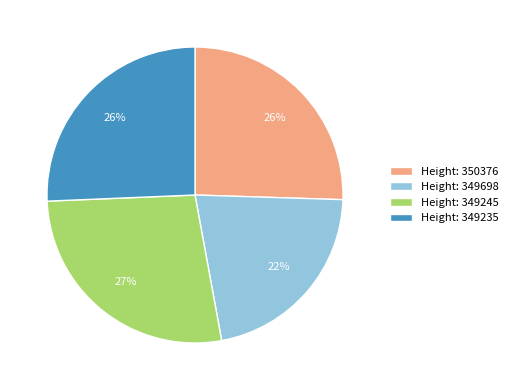

Does Height: 349245 represent more than half of the total?

No